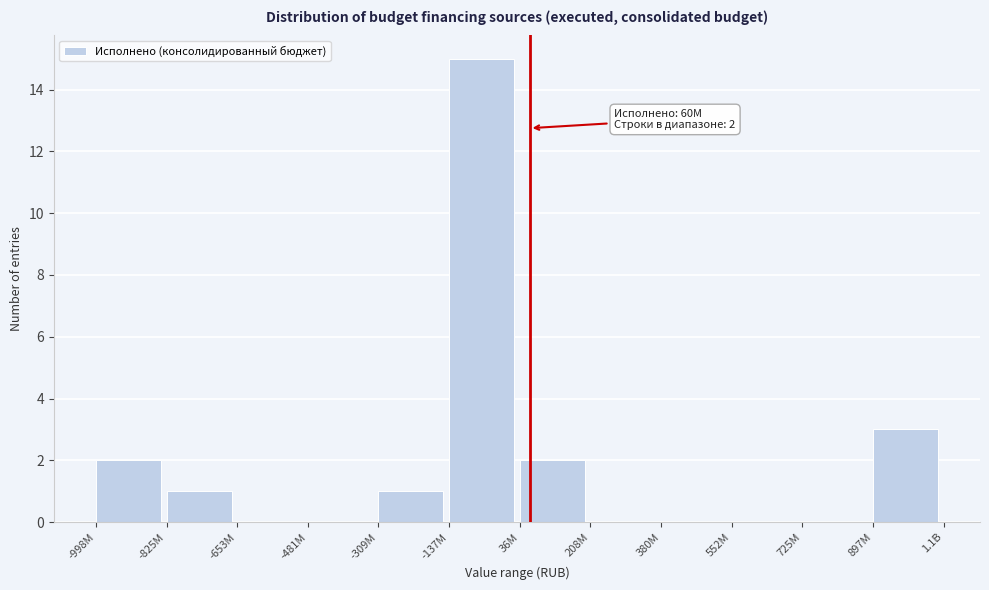

Reading left to right, transcribe all the data shown in this chart.

-998M=2	-825M=1	-653M=0	-481M=0	-309M=1	-137M=15	36M=2	208M=0	380M=0	552M=0	725M=0	897M=3